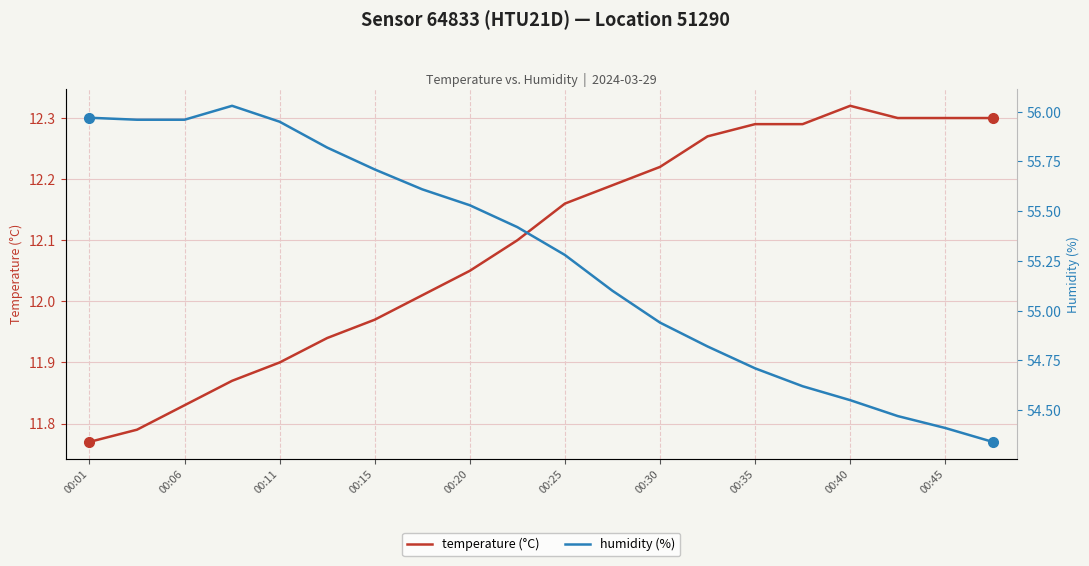

Where does the humidity (%) series first go above 55?

00:01